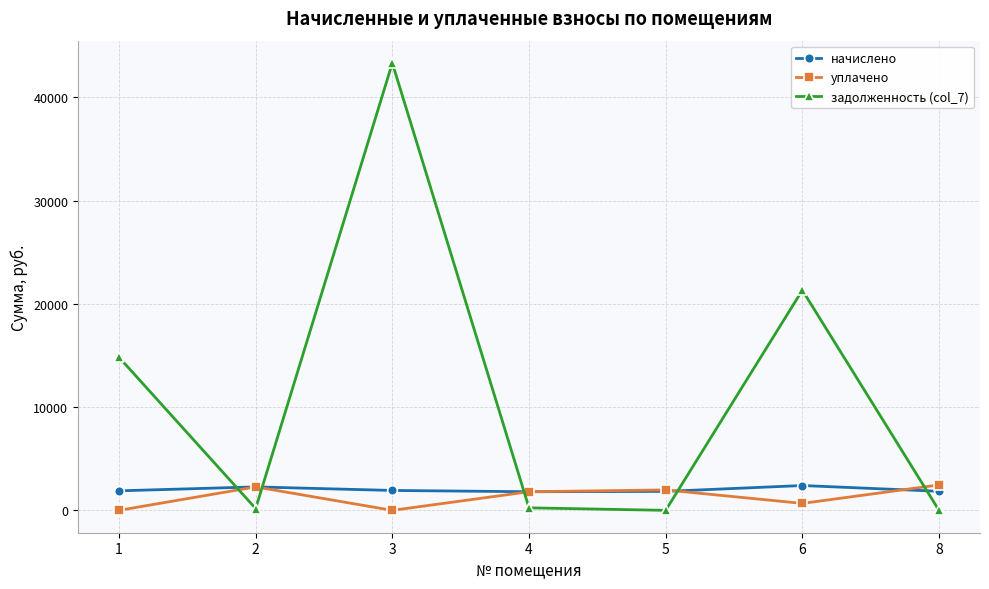

What is the difference between the highest and lowest values at 5?

1978.8